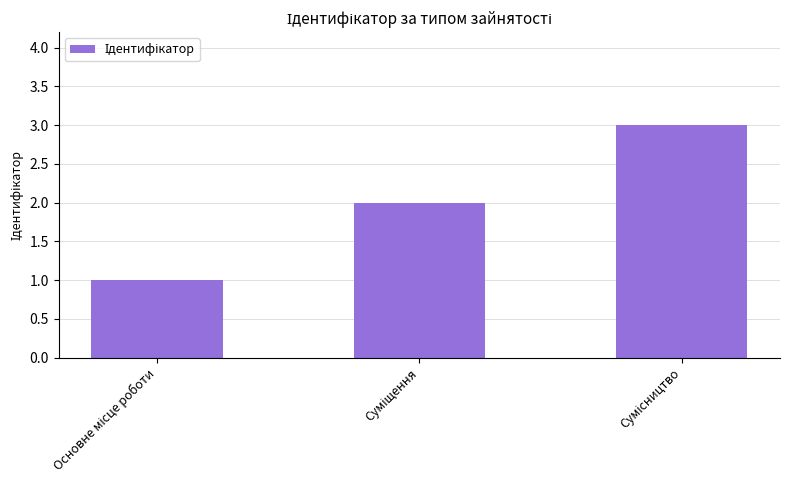

What is the sum of all values?

6